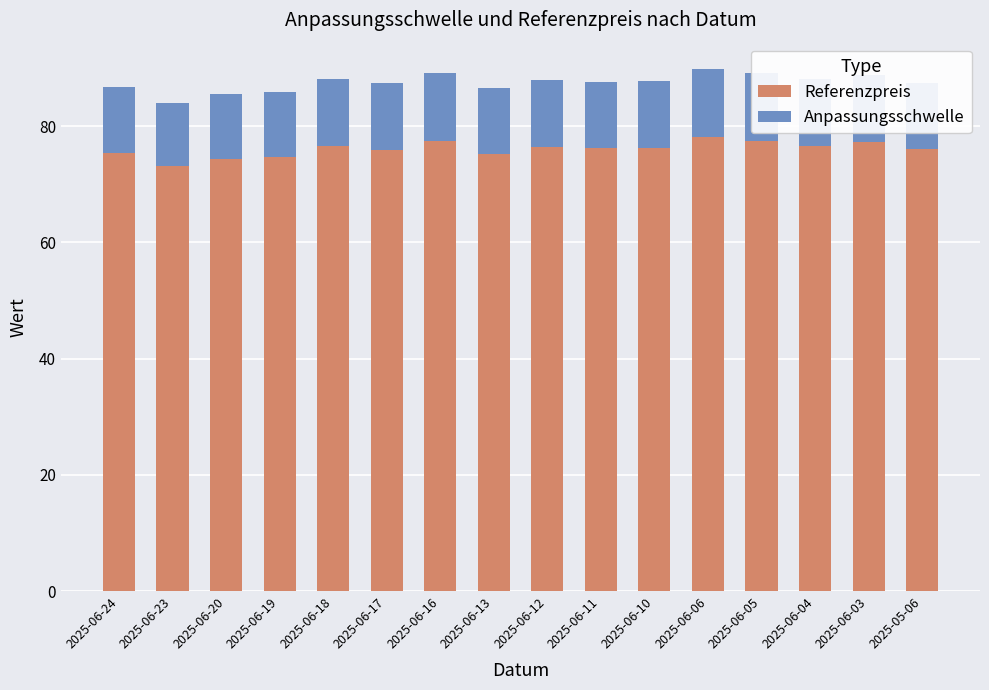

What is the difference between the maximum and minimum values in the Referenzpreis series?

5.1